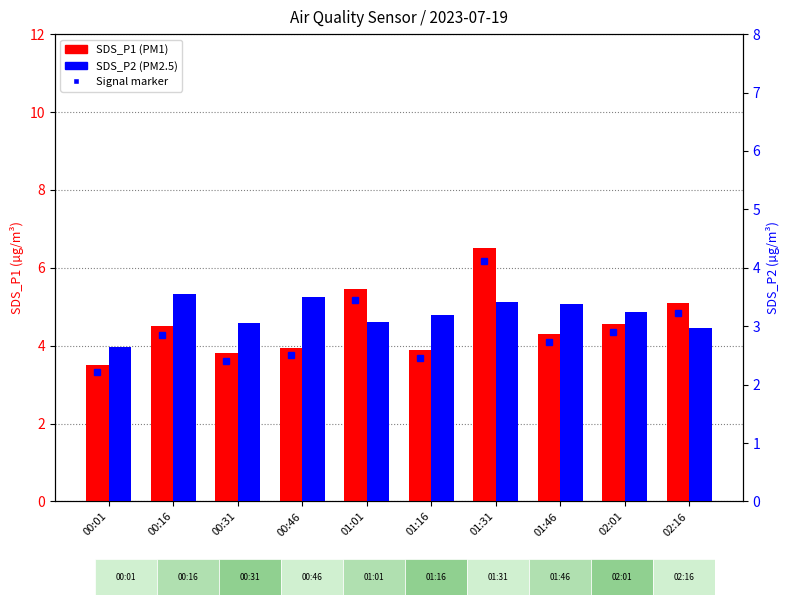

Reading left to right, list all the values displayed in this chart.

SDS_P1: 3.5	4.5	3.8	4.0	5.5	3.9	6.5	4.3	4.6	5.1
SDS_P2: 2.6	3.5	3.0	3.5	3.1	3.2	3.4	3.4	3.2	3.0